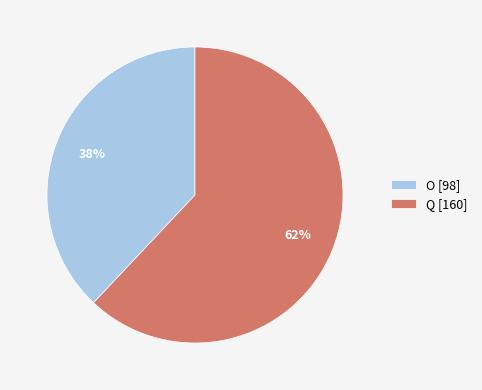

To the nearest percent, what portion does Q represent?

62%